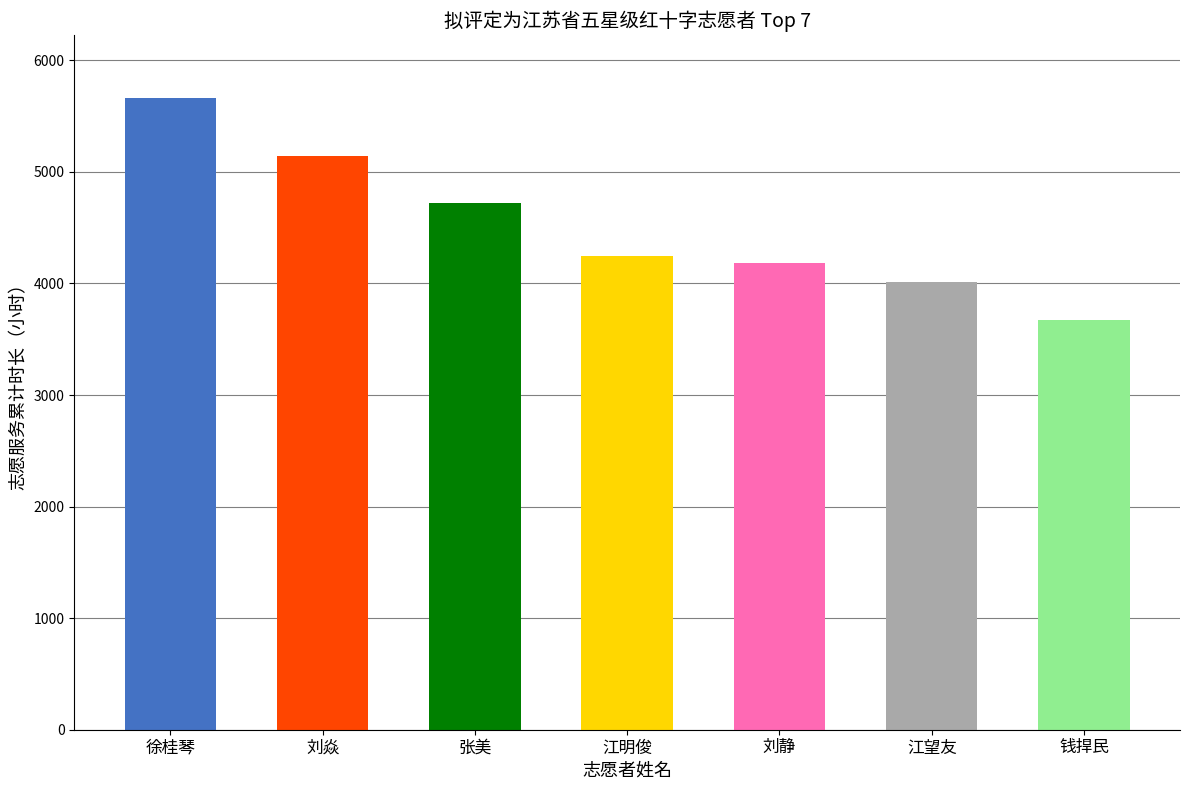

Reading left to right, list all the values displayed in this chart.

5661.9	5144.3	4719.8	4247.2	4184.5	4011.7	3676.1